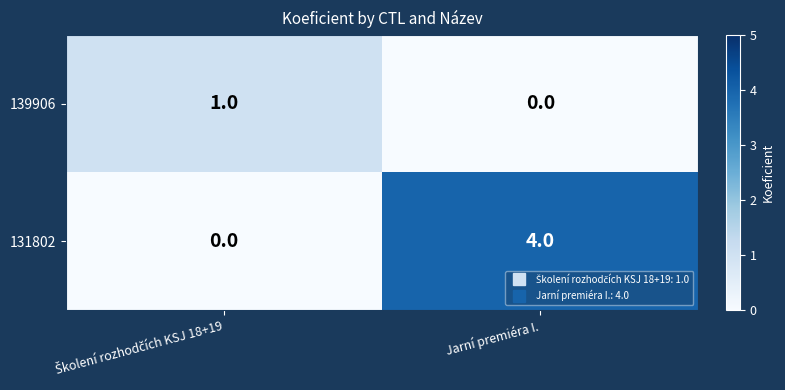

Which series has the widest spread of values?

131802